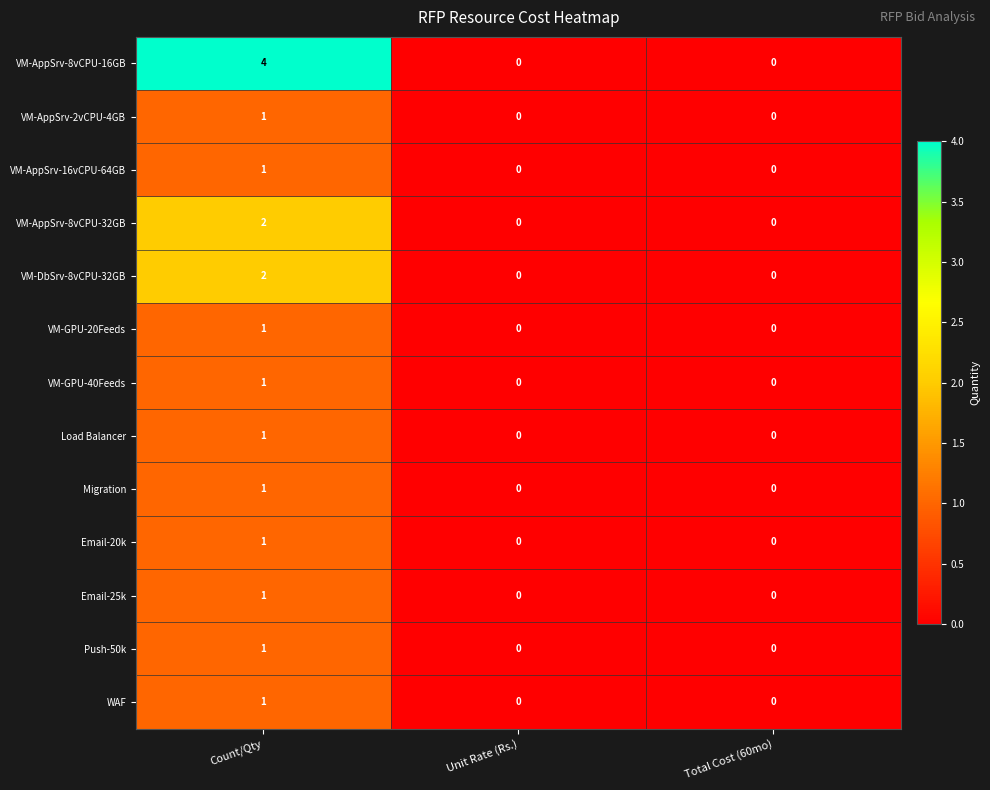

The value of WAF at Unit Rate (Rs.) is 1. True or false?

False